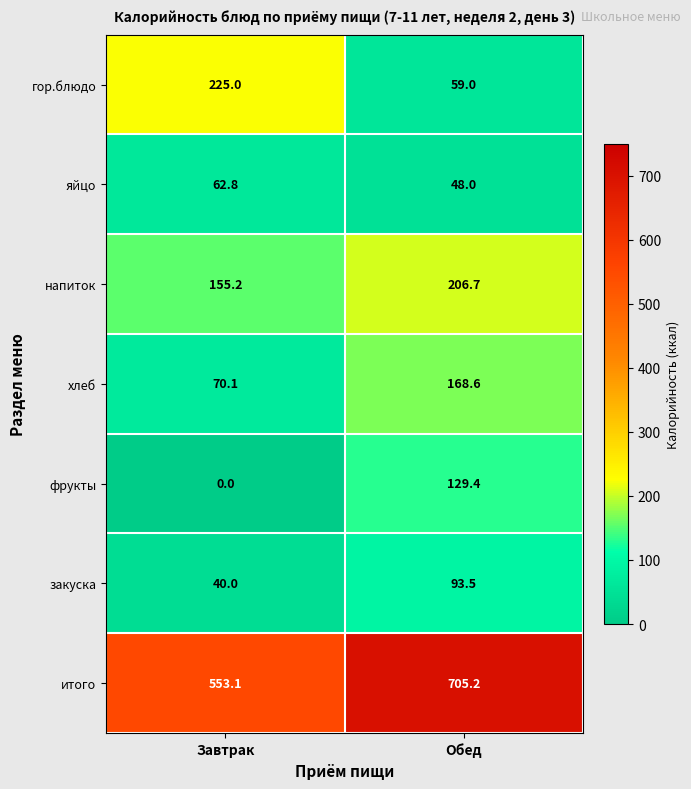

Between Завтрак and Обед, which series saw the biggest shift?

гор.блюдо